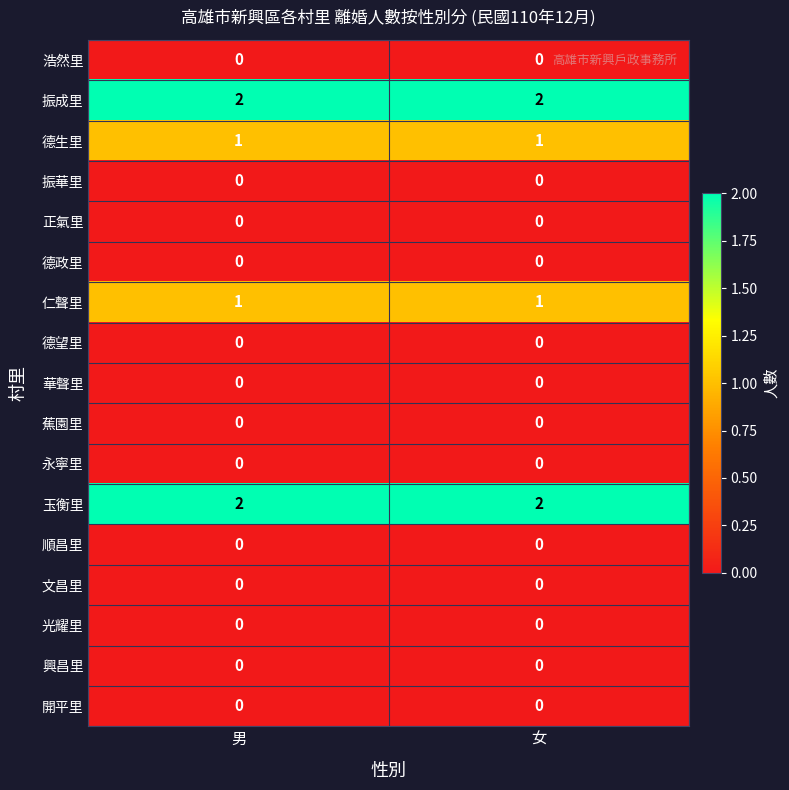

What is the total value across all series at 男?

6